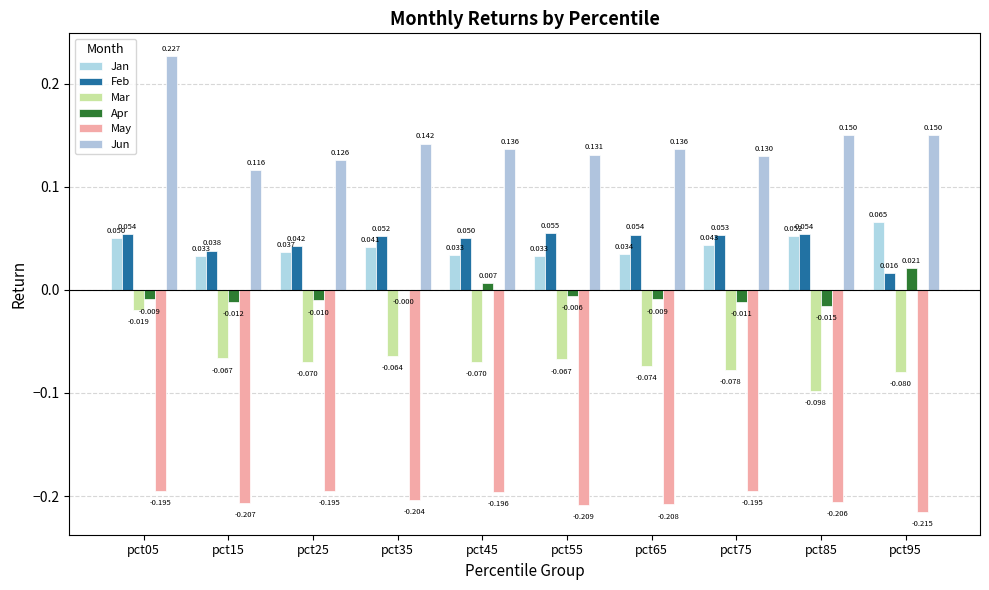

Are the bars grouped side by side (vs. stacked)?

Yes